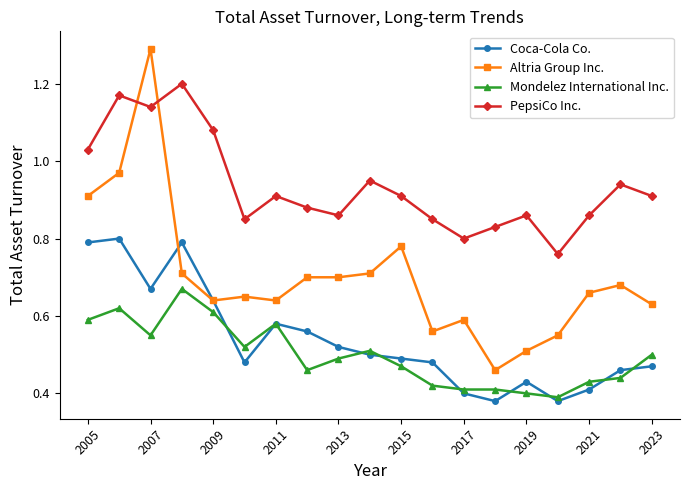

True or false: Altria Group Inc. has more than 2 interior local peaks.

True